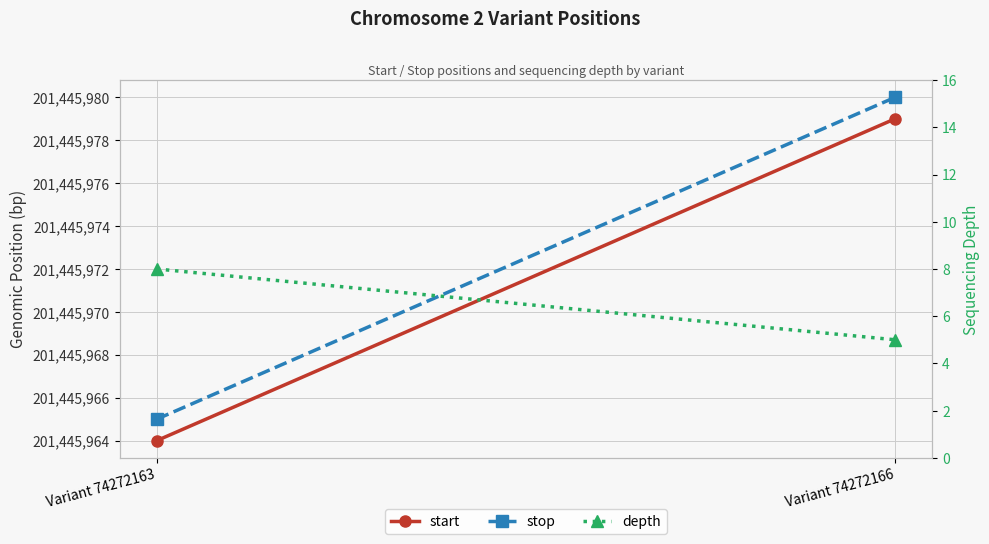

Reading left to right, transcribe all the data shown in this chart.

start: Variant 74272163=201445964	Variant 74272166=201445979
stop: Variant 74272163=201445965	Variant 74272166=201445980
depth: Variant 74272163=8	Variant 74272166=5